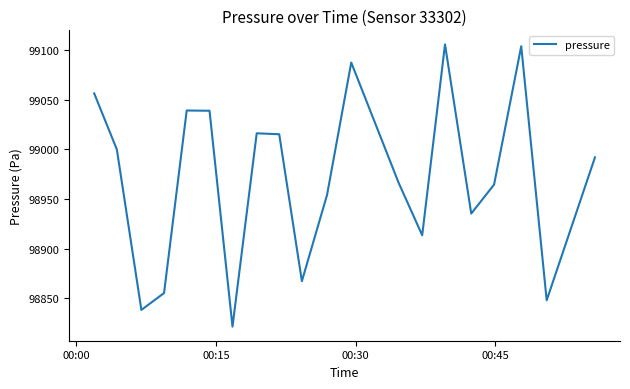

What is the smallest value displayed?

98821.6